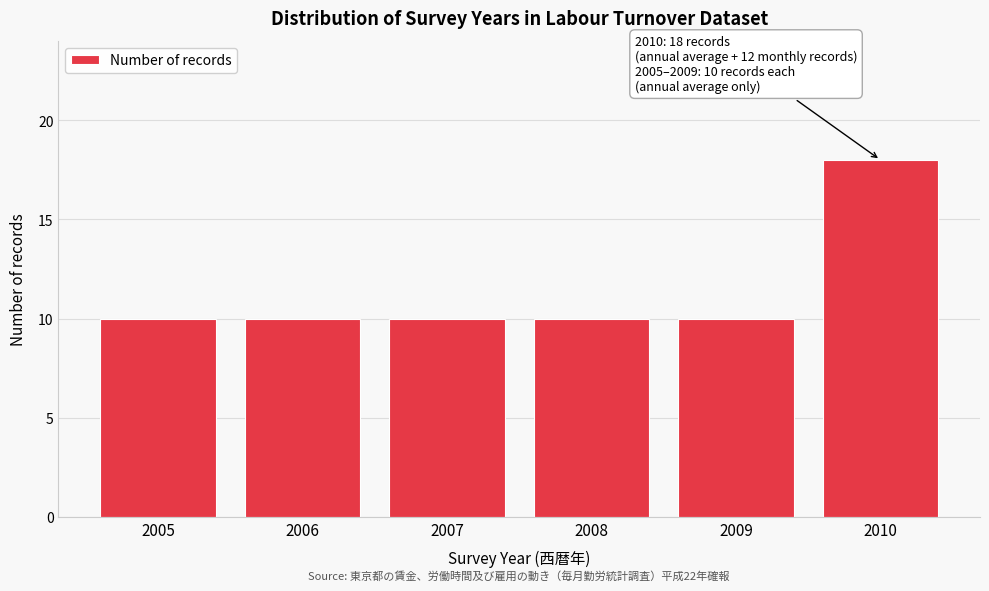

Reading right to left, what are all the values shown in this chart?

2010=18	2009=10	2008=10	2007=10	2006=10	2005=10